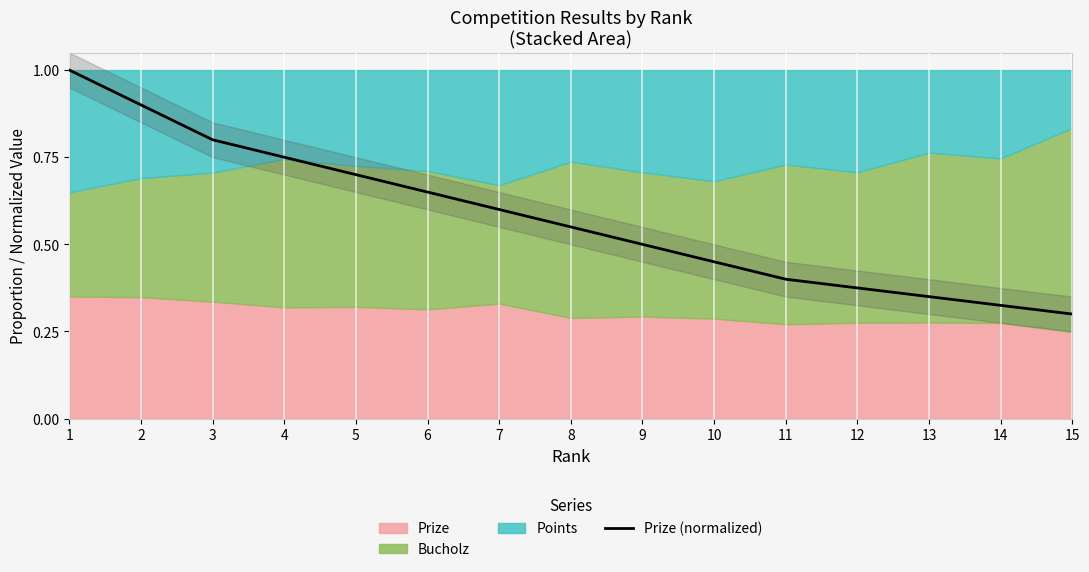

What is the change in value from 11 to 14?

-0.1